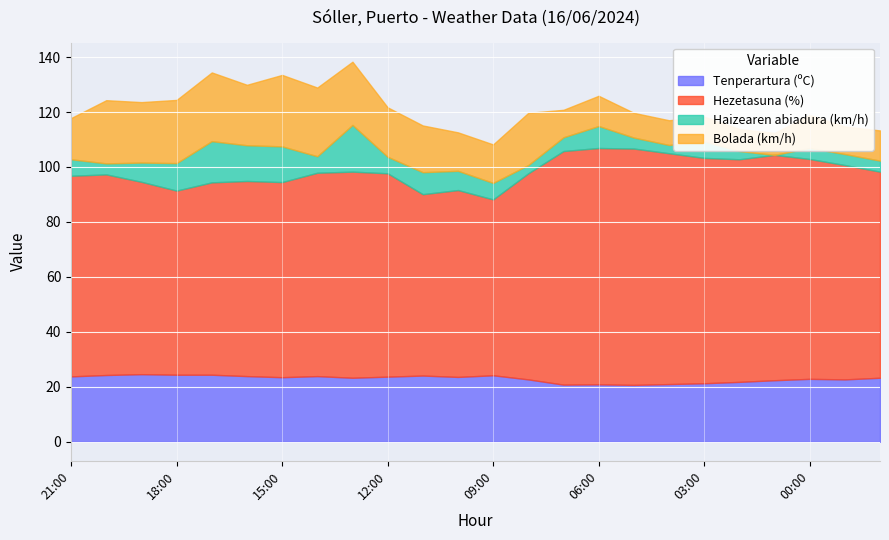

How many distinct data groups are displayed?

4